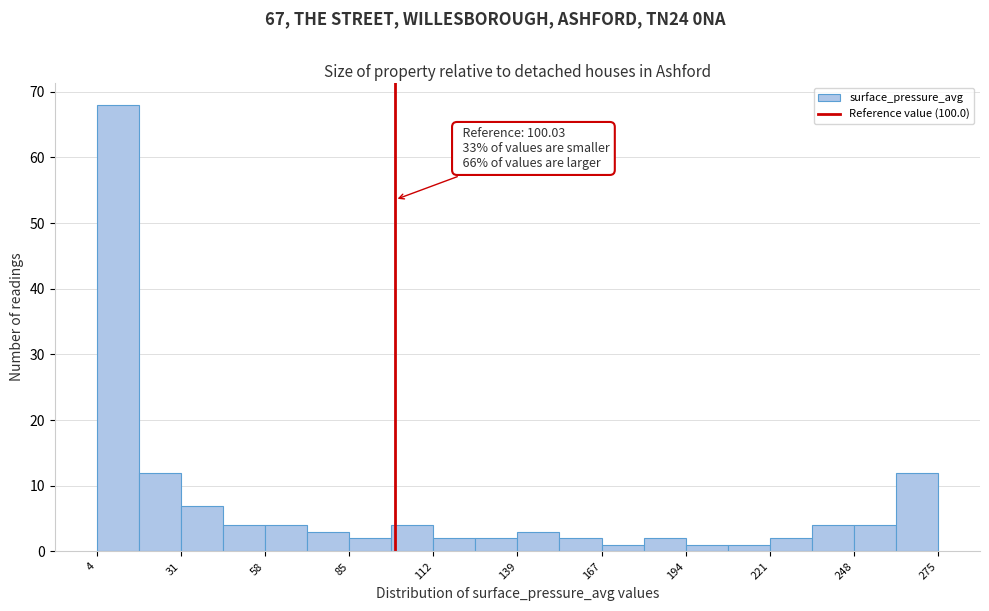

Around what value on the x-axis is the tallest bar? Give the approximate position of its centre, as read against the axis.

10